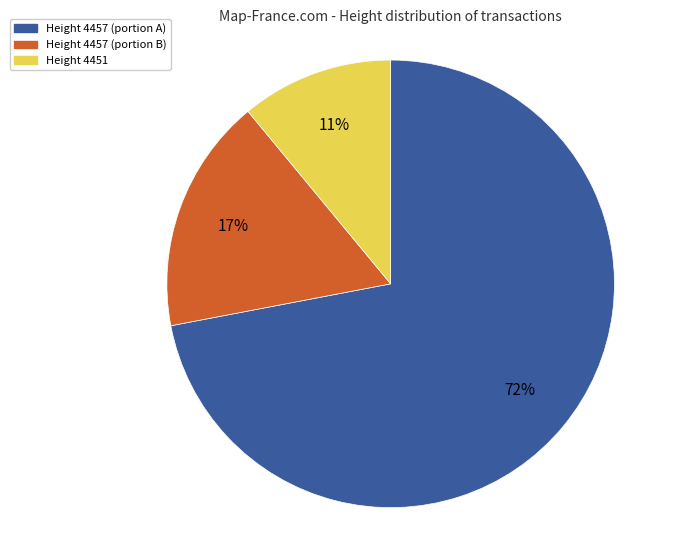

To the nearest percent, what is the average slice percentage?

33%